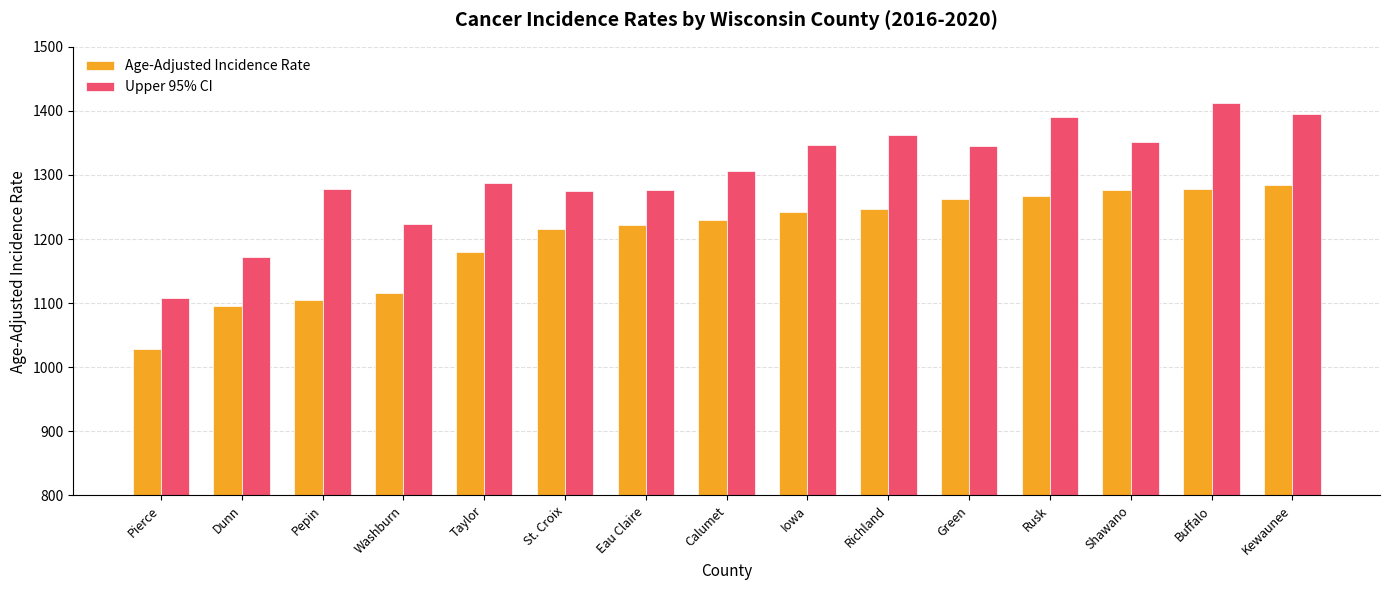

At how many categories does at least one series exceed 1072?

15